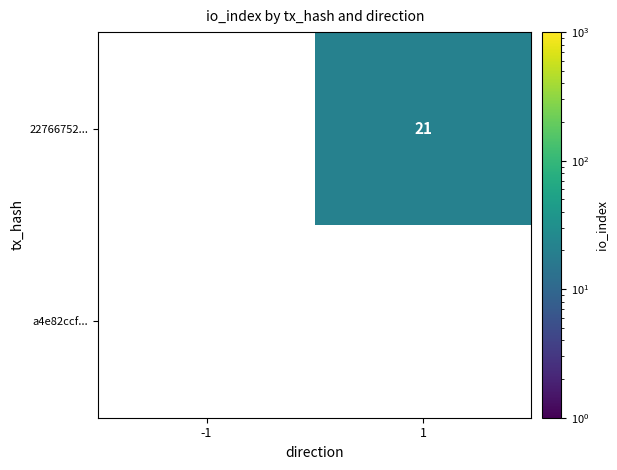

The value of a4e82ccf... at -1 is 0. True or false?

True